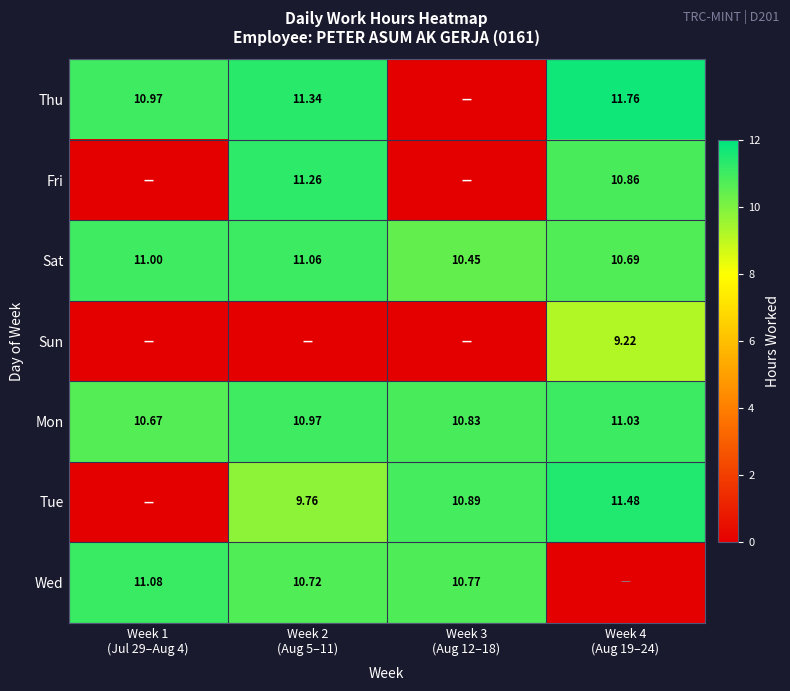

How many data points in Sat are less than 11?

2